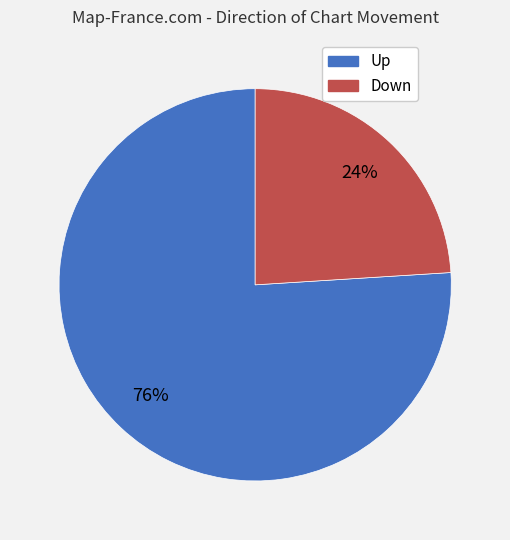

Is there any slice that represents more than half of the pie?

Yes